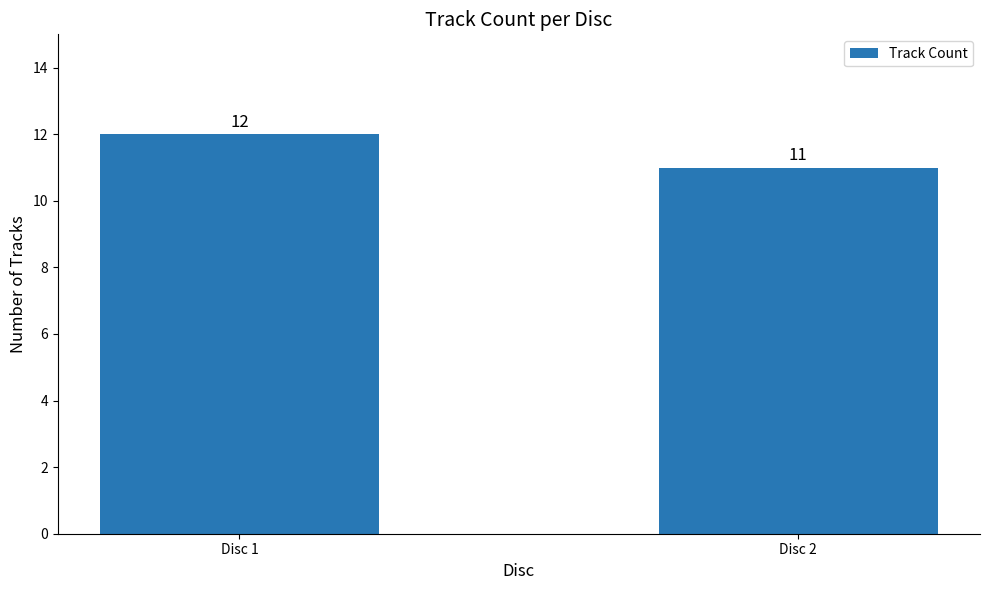

Is it true that the value at Disc 1 is 6?

False